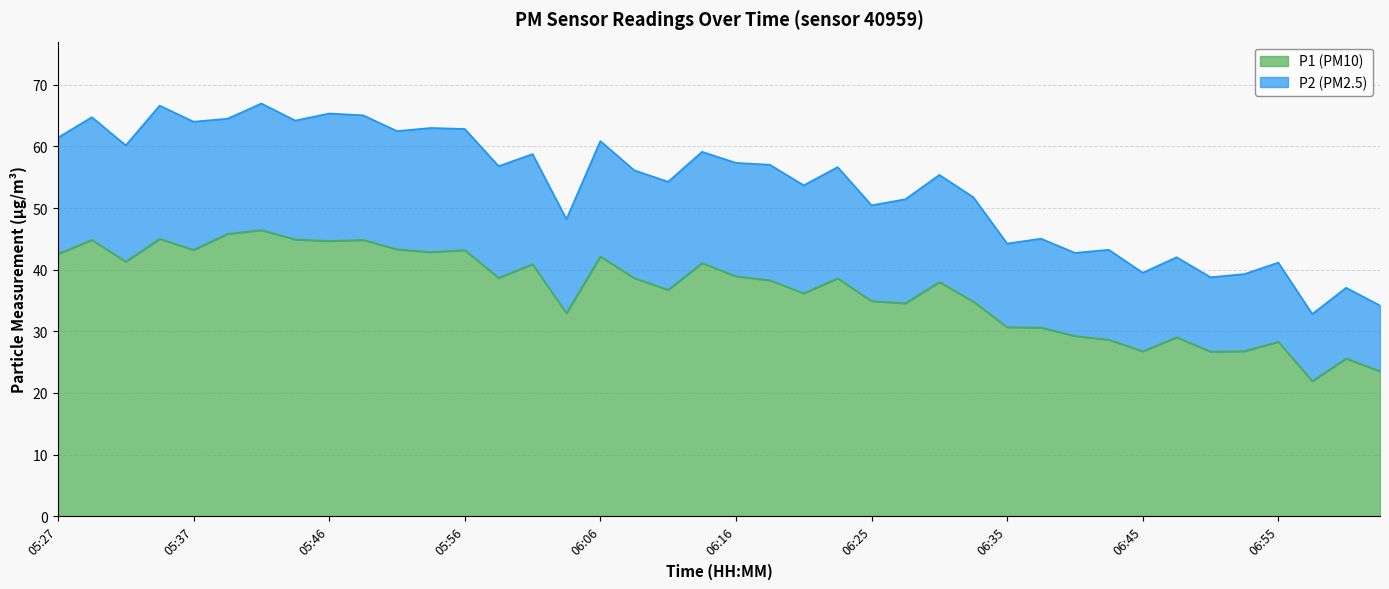

True or false: P1 has more than 2 interior local peaks.

True